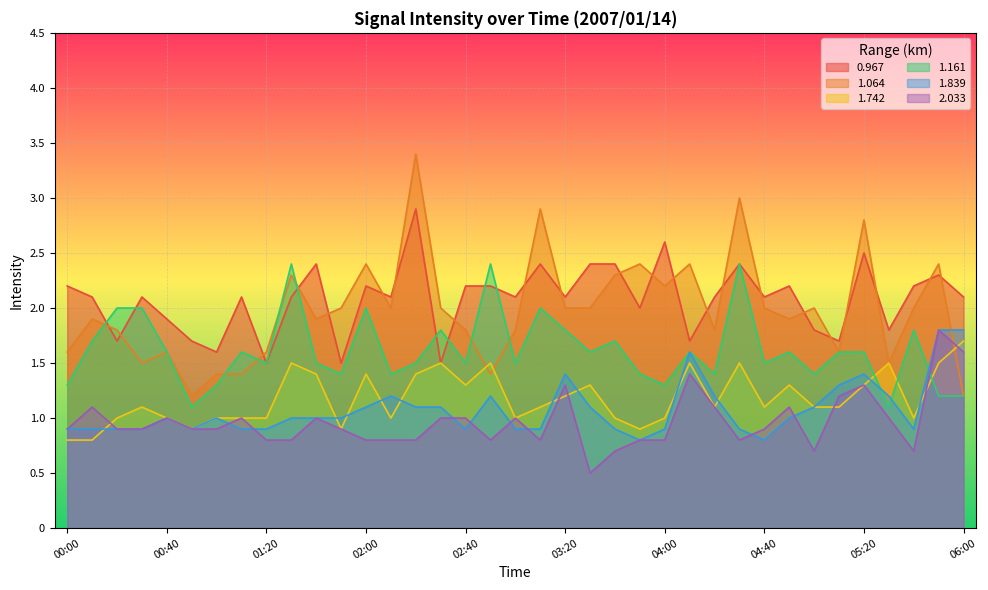

What is the sum of the 1.839 values at 00:30 and 05:40?

1.8